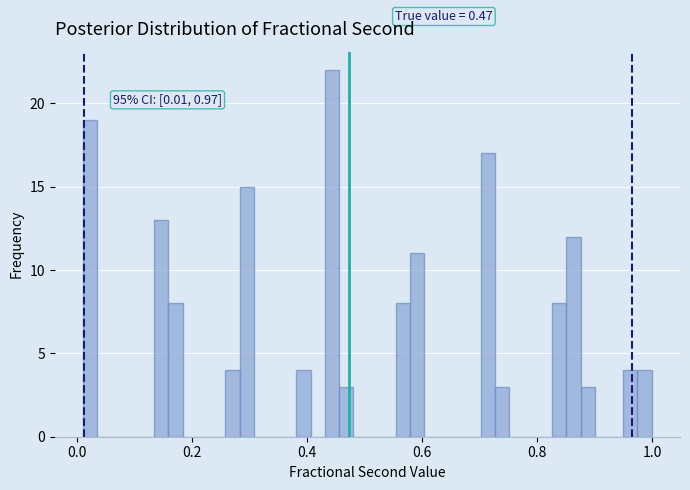

Around what value on the x-axis is the tallest bar? Give the approximate position of its centre, as read against the axis.

0.44